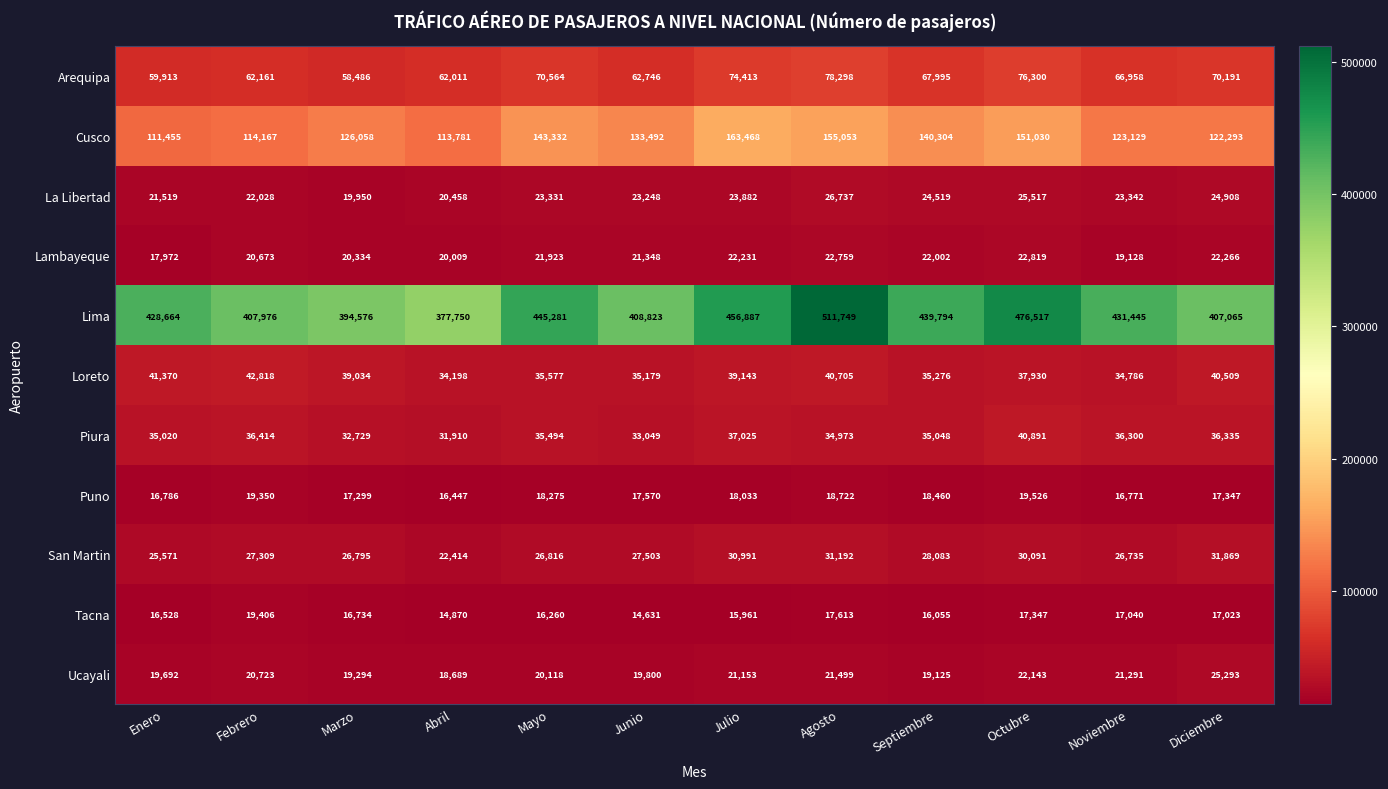

How many data points does each series have?

12